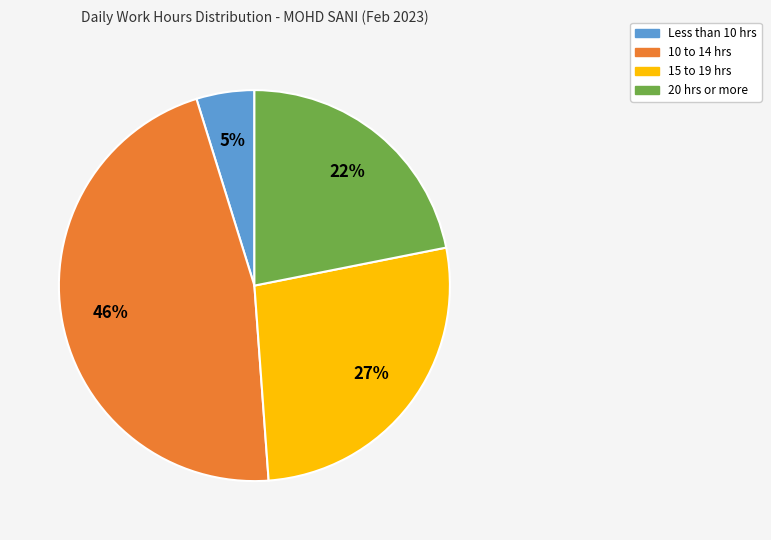

Is there any slice that represents more than half of the pie?

No